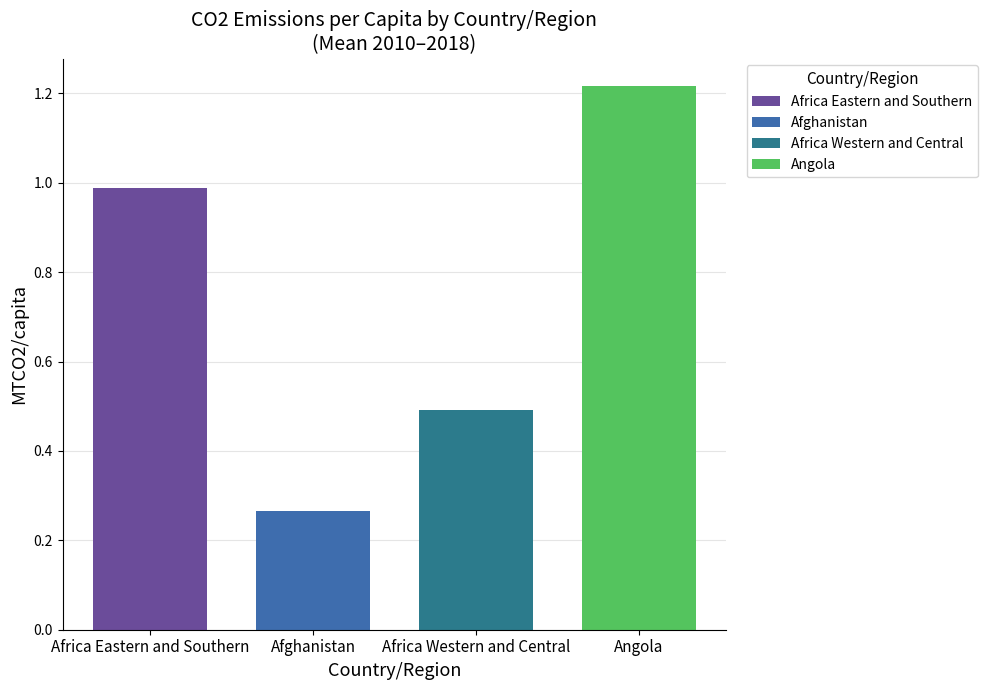

How many groups of bars are there?

1